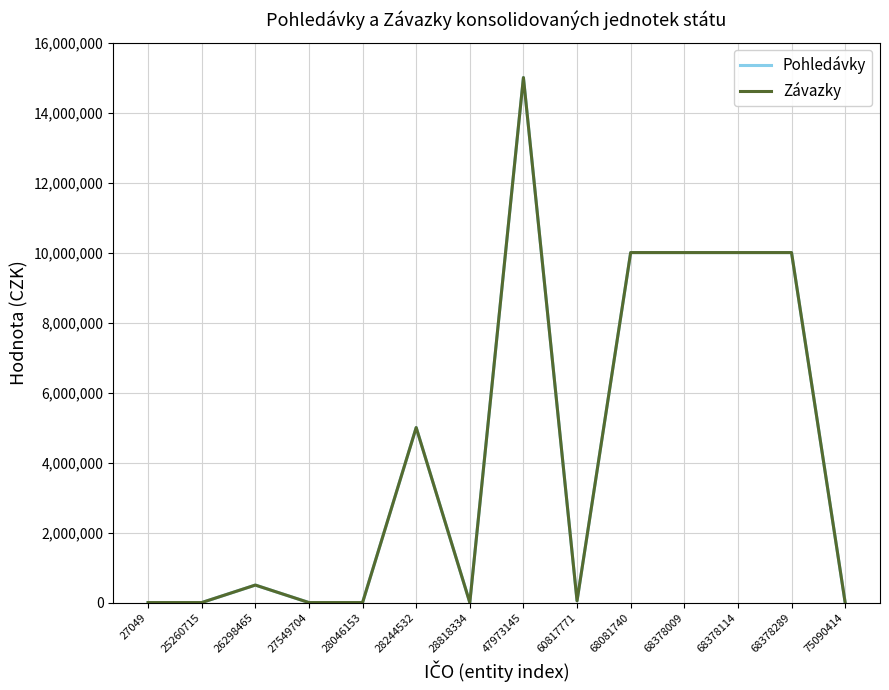

True or false: Pohledávky and Závazky cross at least once.

False